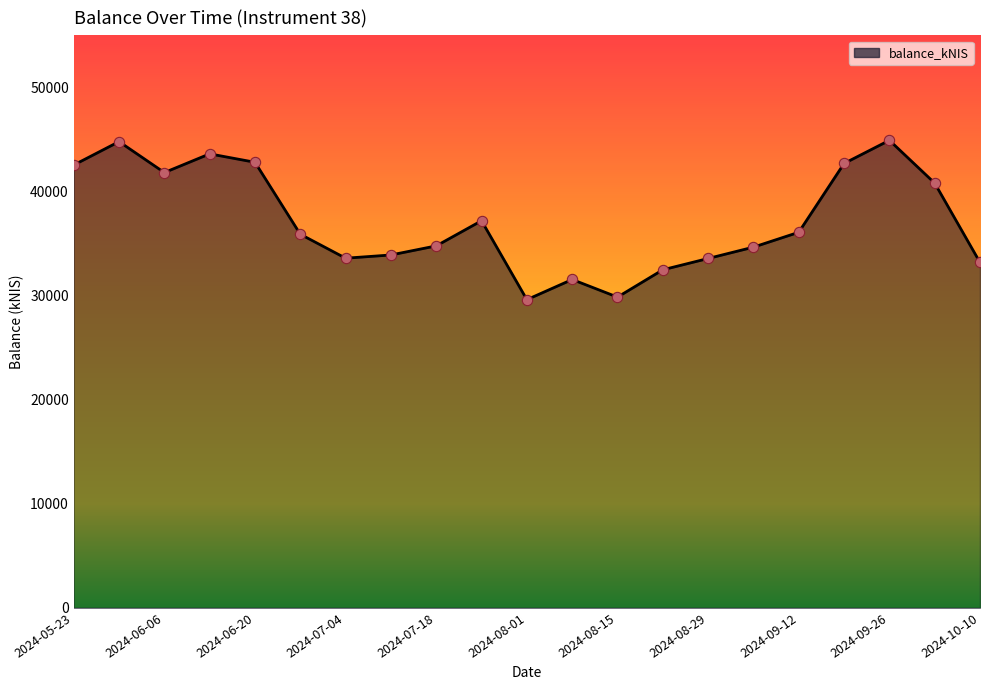

What is the difference between the maximum and minimum values?

15310.0